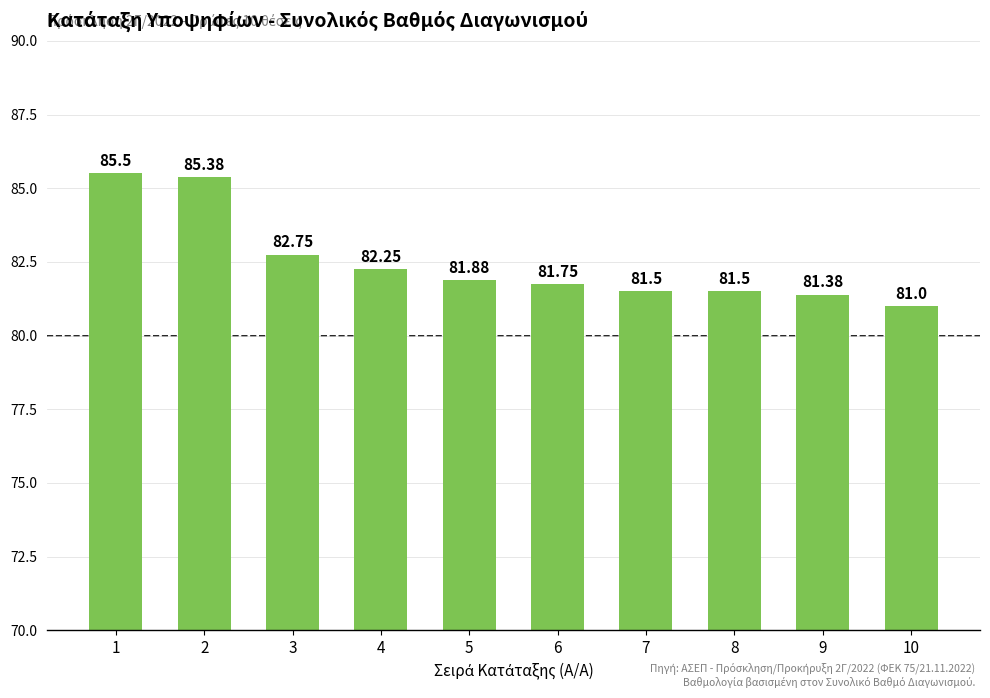

What is the ratio of the value at 5 to the value at 3?

1.0